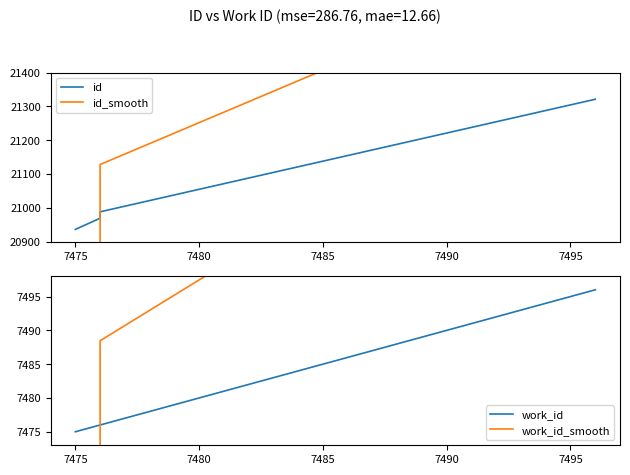

Which series has the widest spread of values?

id_smooth